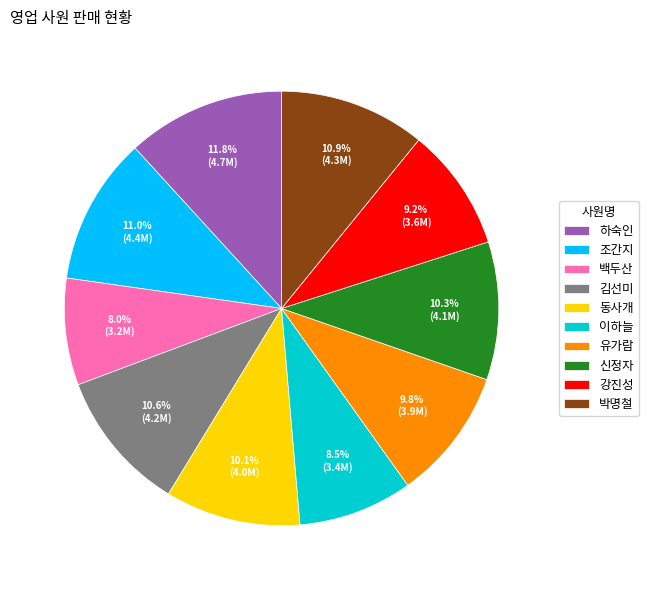

Does 신정자 account for over 50% of the chart?

No